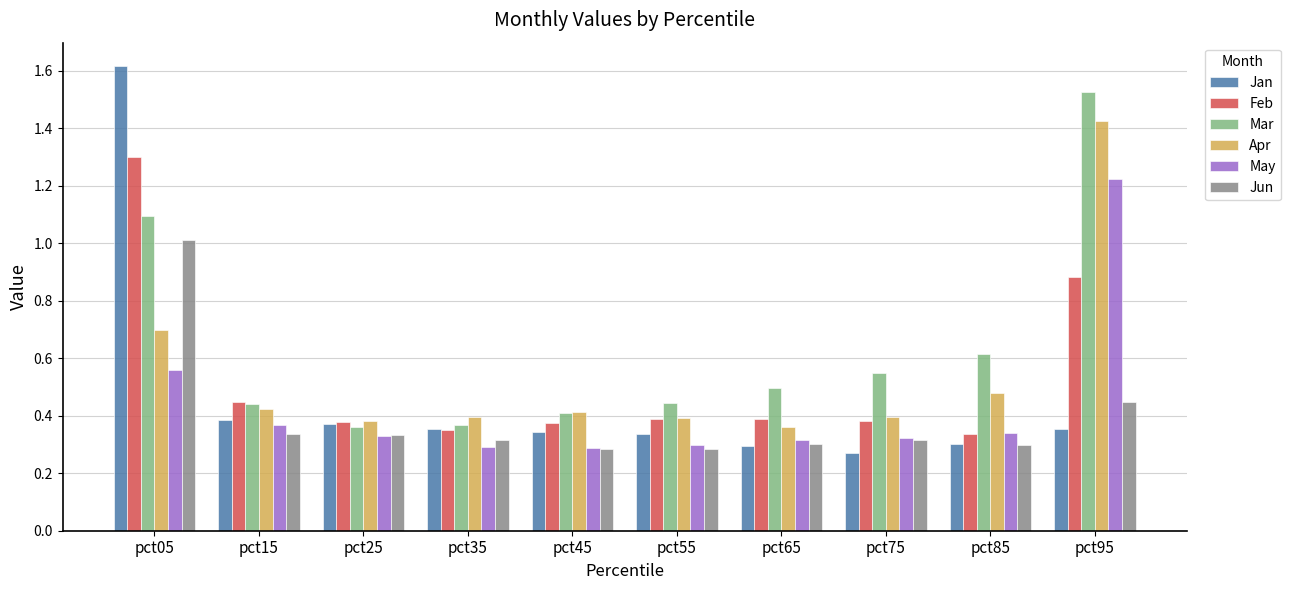

List the series in order of their peak value, lowest first.

Jun, May, Feb, Apr, Mar, Jan